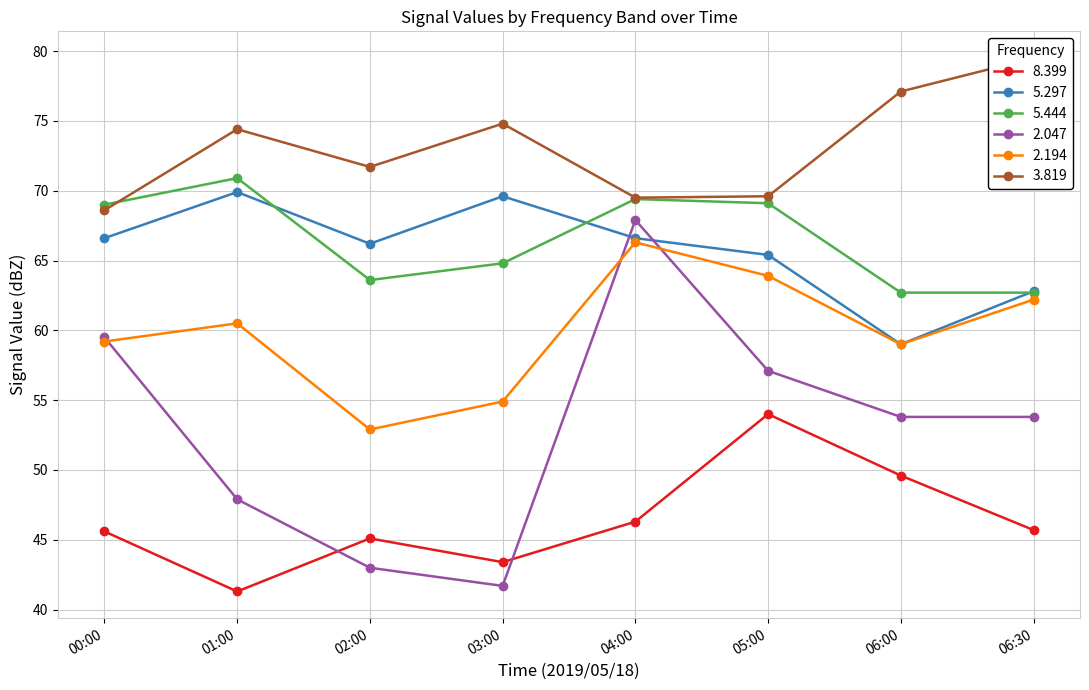

True or false: 5.444 has a value of 39.2 at 01:00.

False